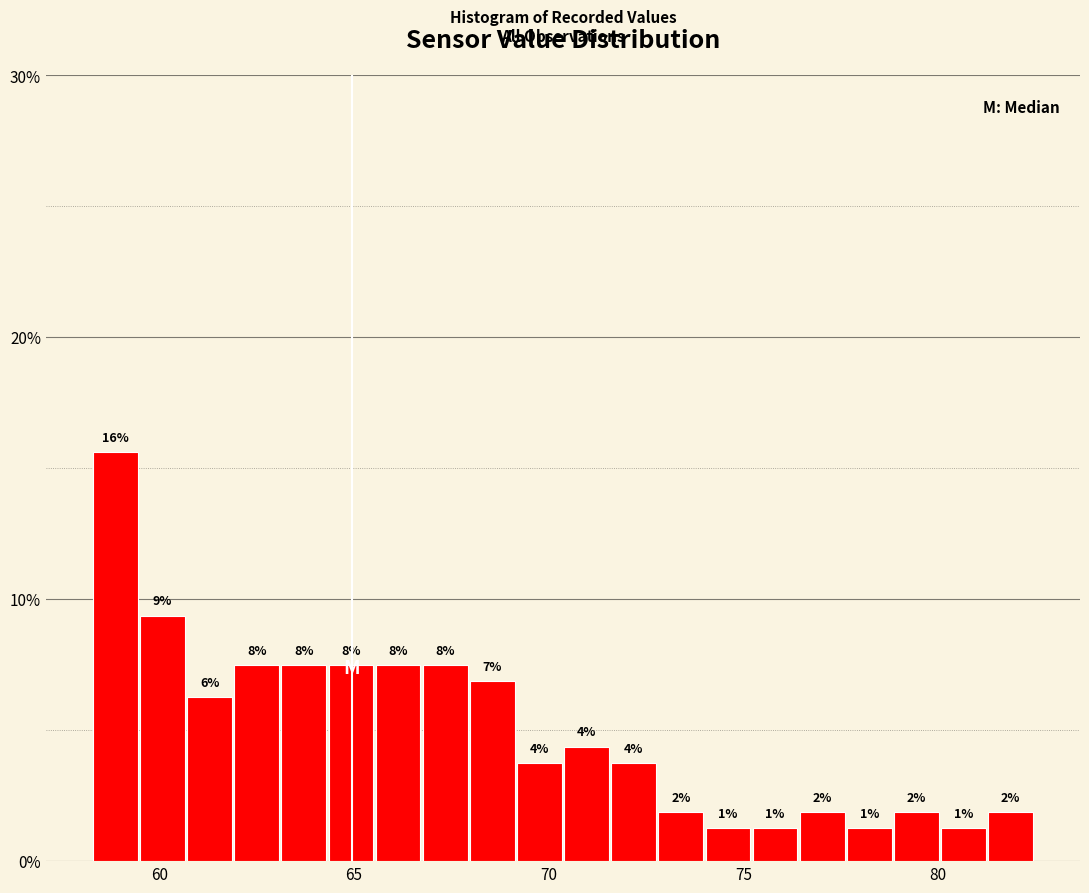

Read against the x-axis, roughly where is the centre of the tallest bar?

59.0